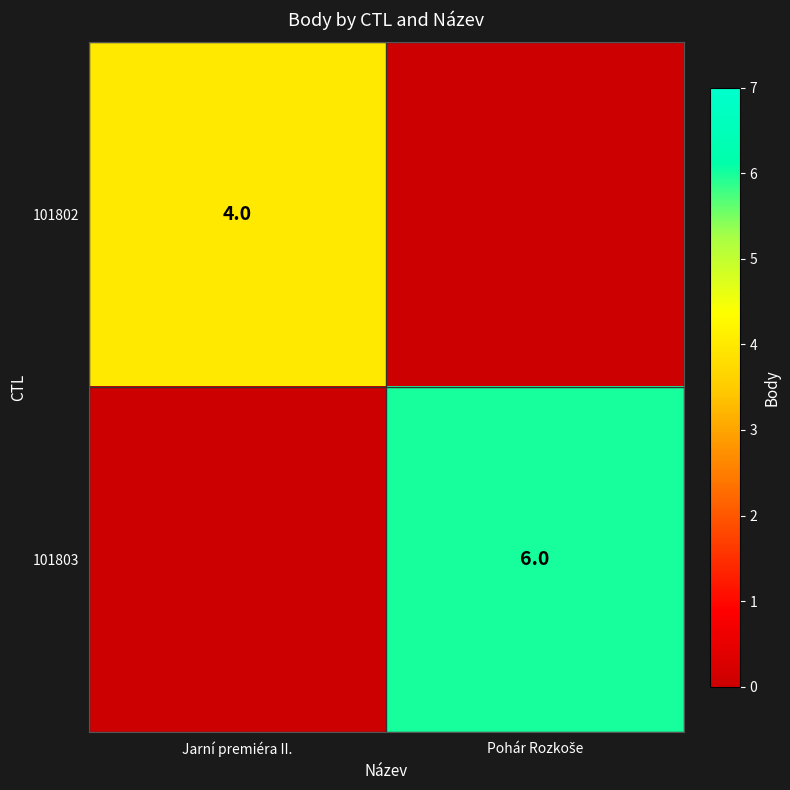

Is it true that 101802 equals 3 at Jarní premiéra II.?

False